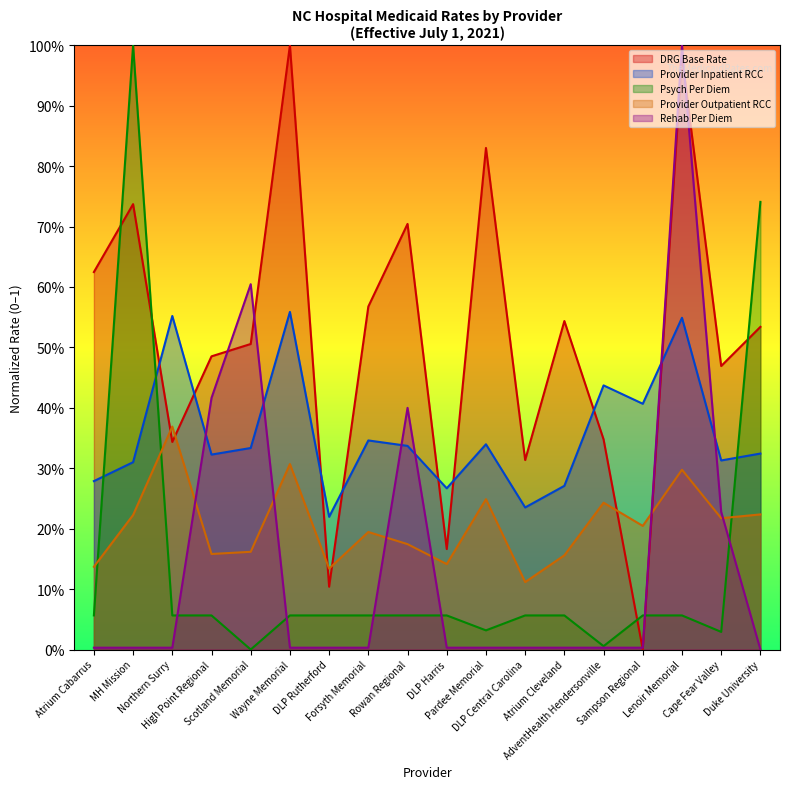

True or false: Psych Per Diem has more than 1 points higher than both neighbors.

False